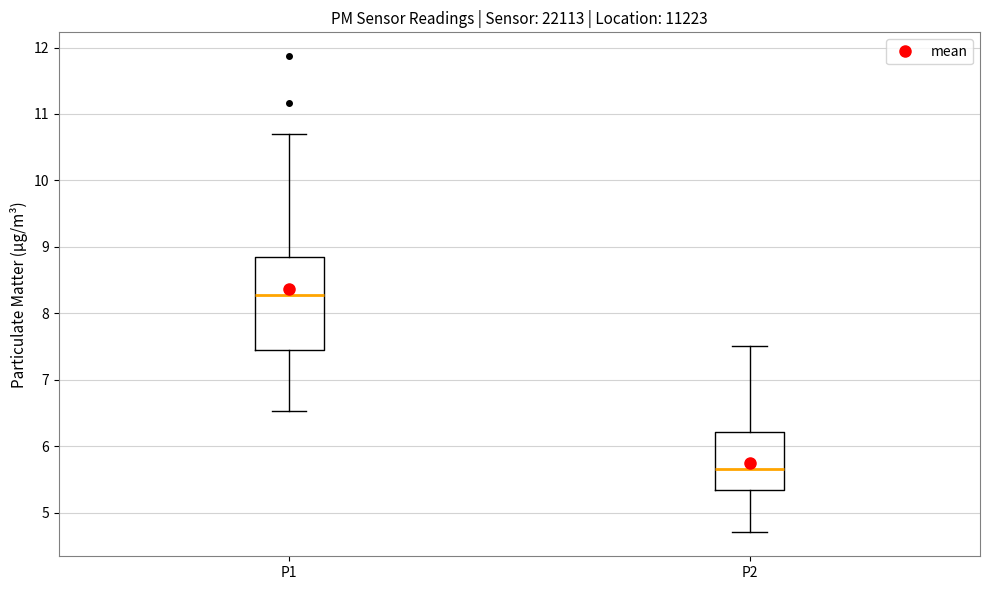

Reading left to right, transcribe this box plot: for each box, give where its median line is, the range the box spans, and where its two whiskers end, as read against the y-axis. The values are not printed on the chart, so give them approximately, as read against the axis.

P1: median 8.3, box 7.5 to 8.8, whiskers 6.5 to 10.7
P2: median 5.7, box 5.3 to 6.2, whiskers 4.7 to 7.5